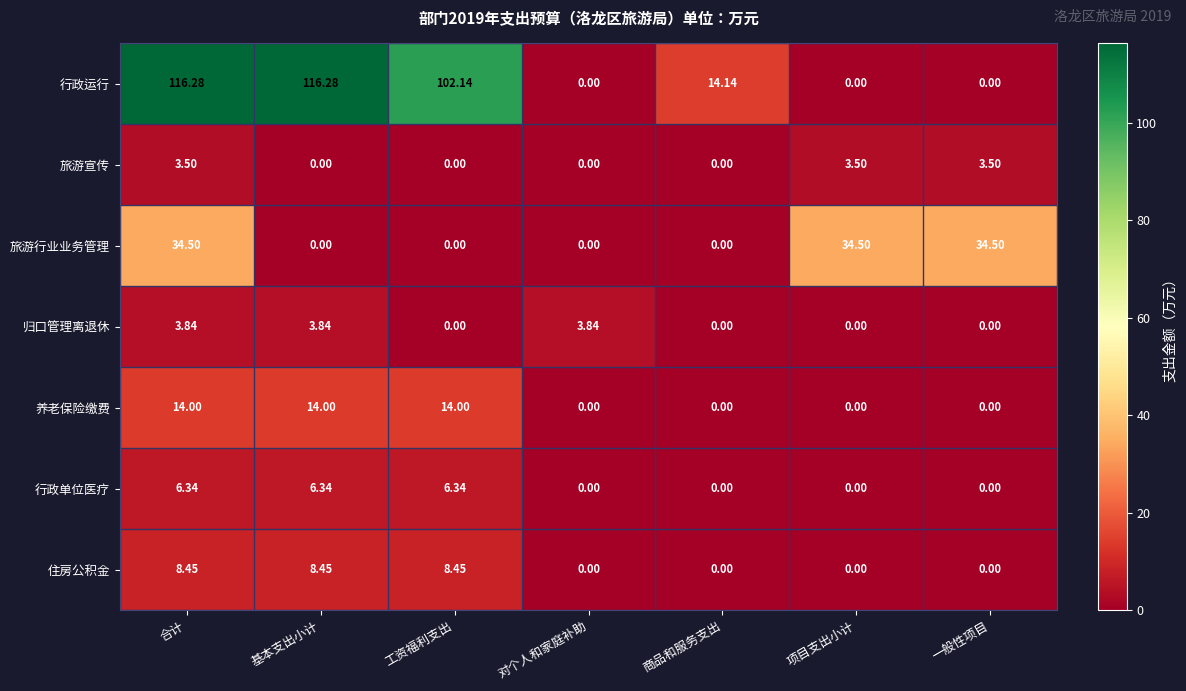

Rank the series by their maximum value, from highest to lowest.

行政运行, 旅游行业业务管理, 养老保险缴费, 住房公积金, 行政单位医疗, 归口管理离退休, 旅游宣传